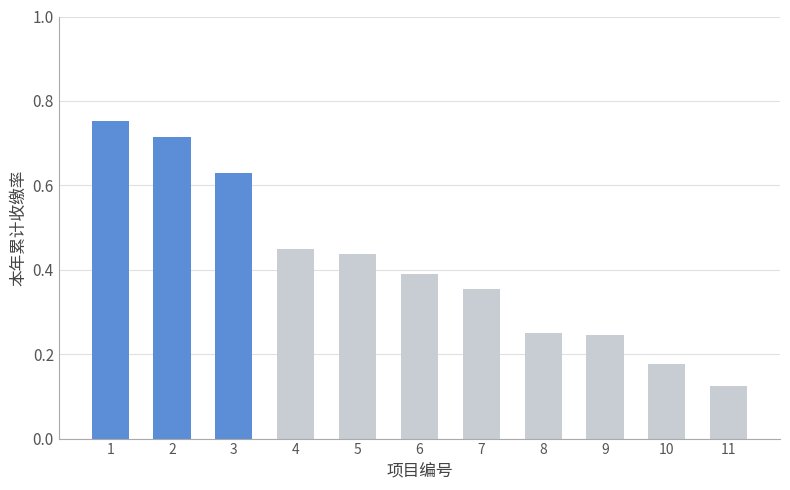

How many categories are shown in the chart?

11